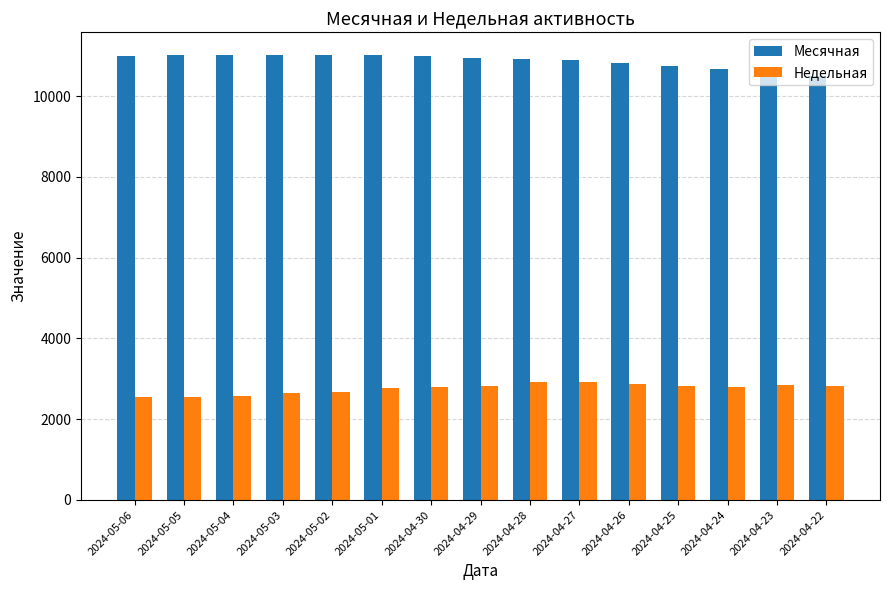

How many bars are there in total?

30